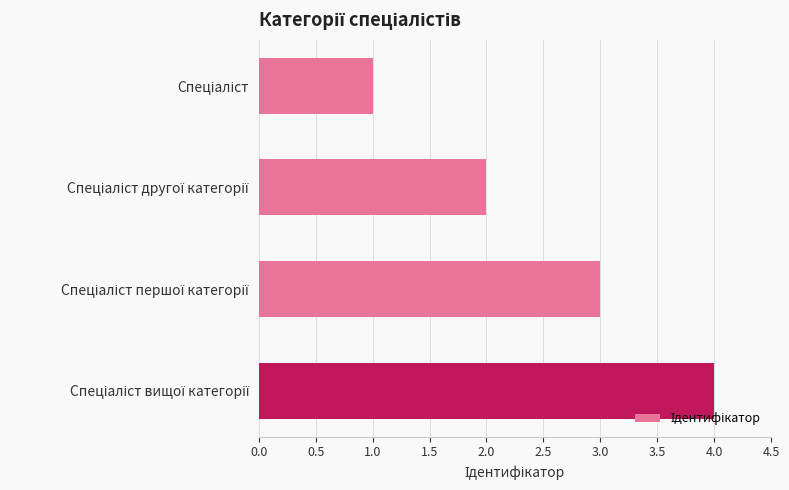

What is the difference between the maximum and minimum values?

3